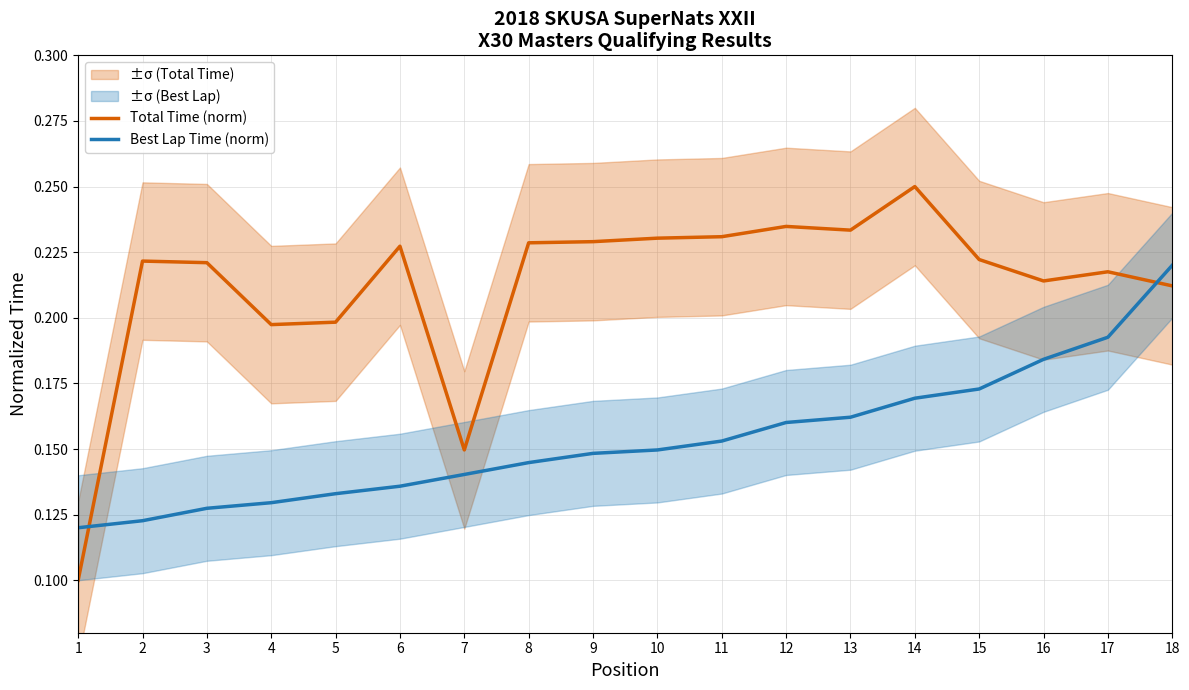

Rank the series by their maximum value, from highest to lowest.

Total Time (norm), Best Lap Time (norm)